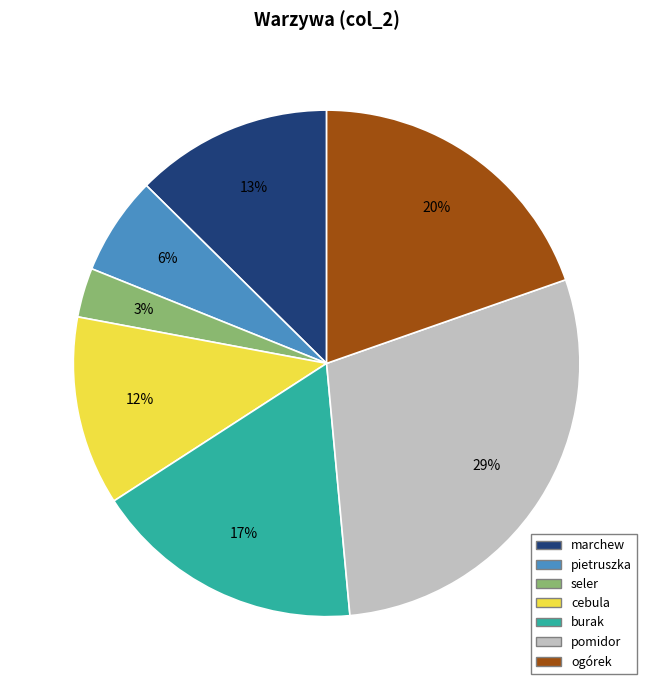

To the nearest percent, what is the combined percentage of burak and seler?

20%